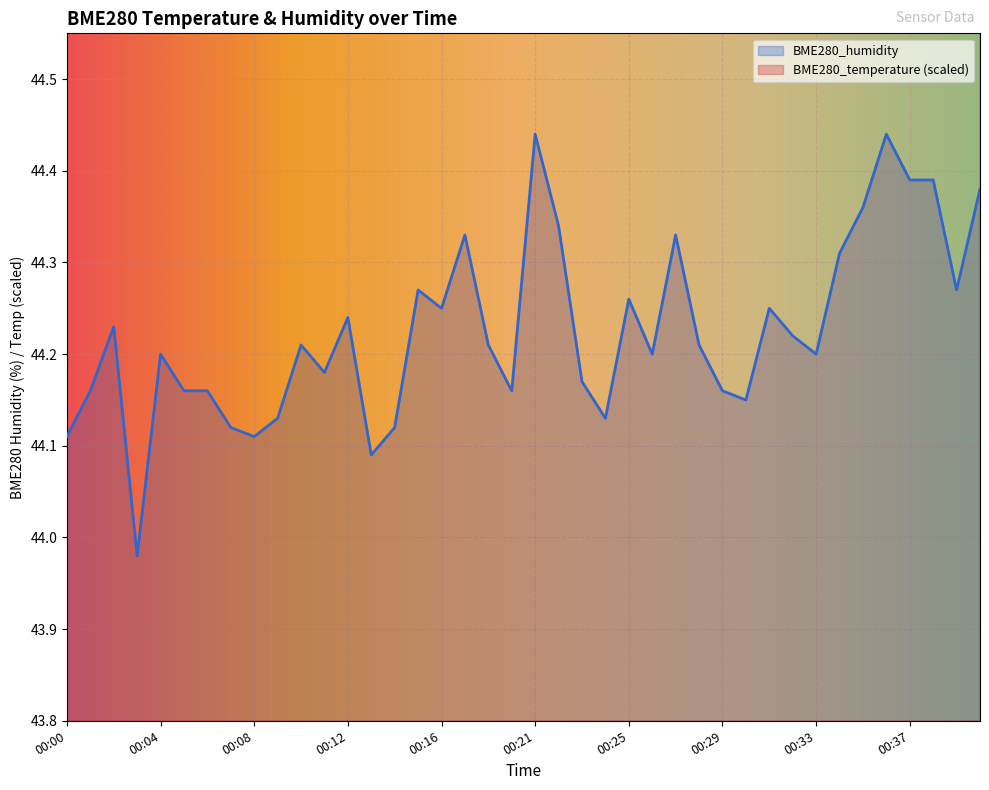

Read the BME280_temperature value at 00:14.

45.4